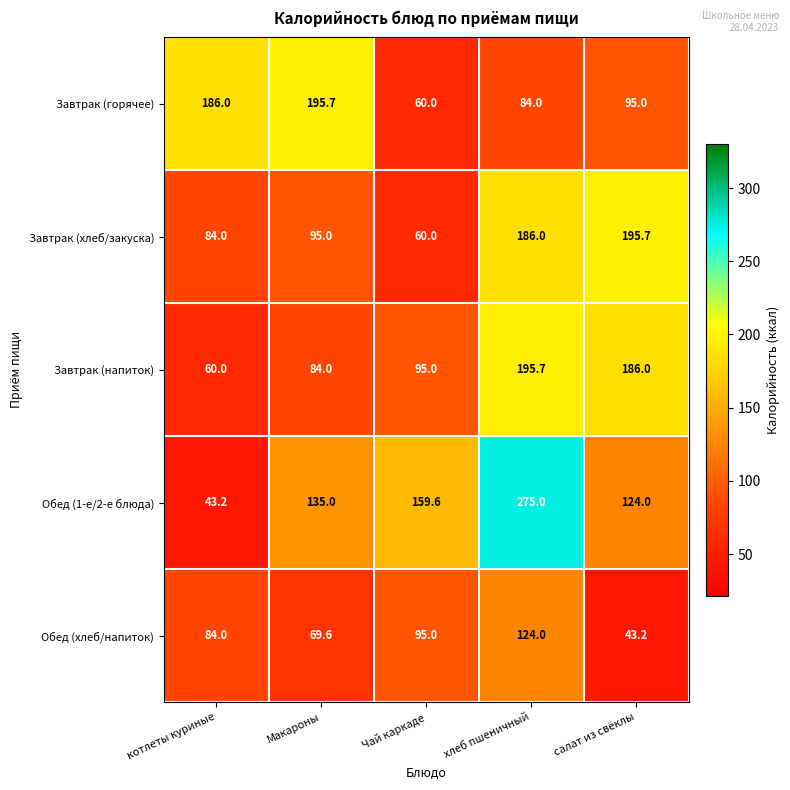

Which series has the largest total across all categories?

Обед (1-е/2-е блюда)